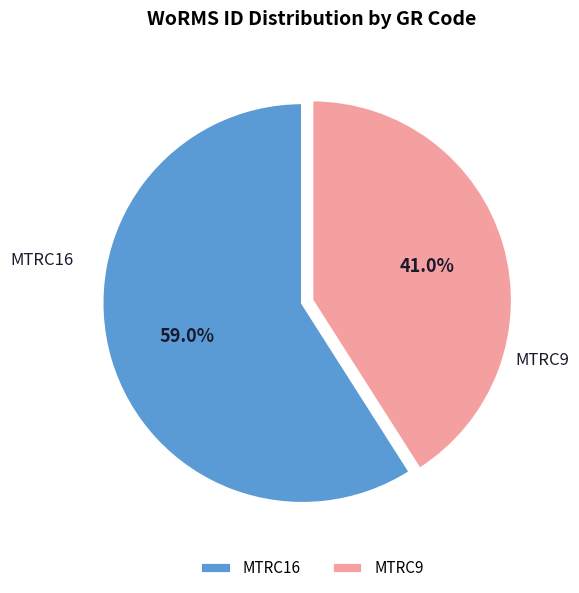

Which category has the smallest portion of the pie?

MTRC9